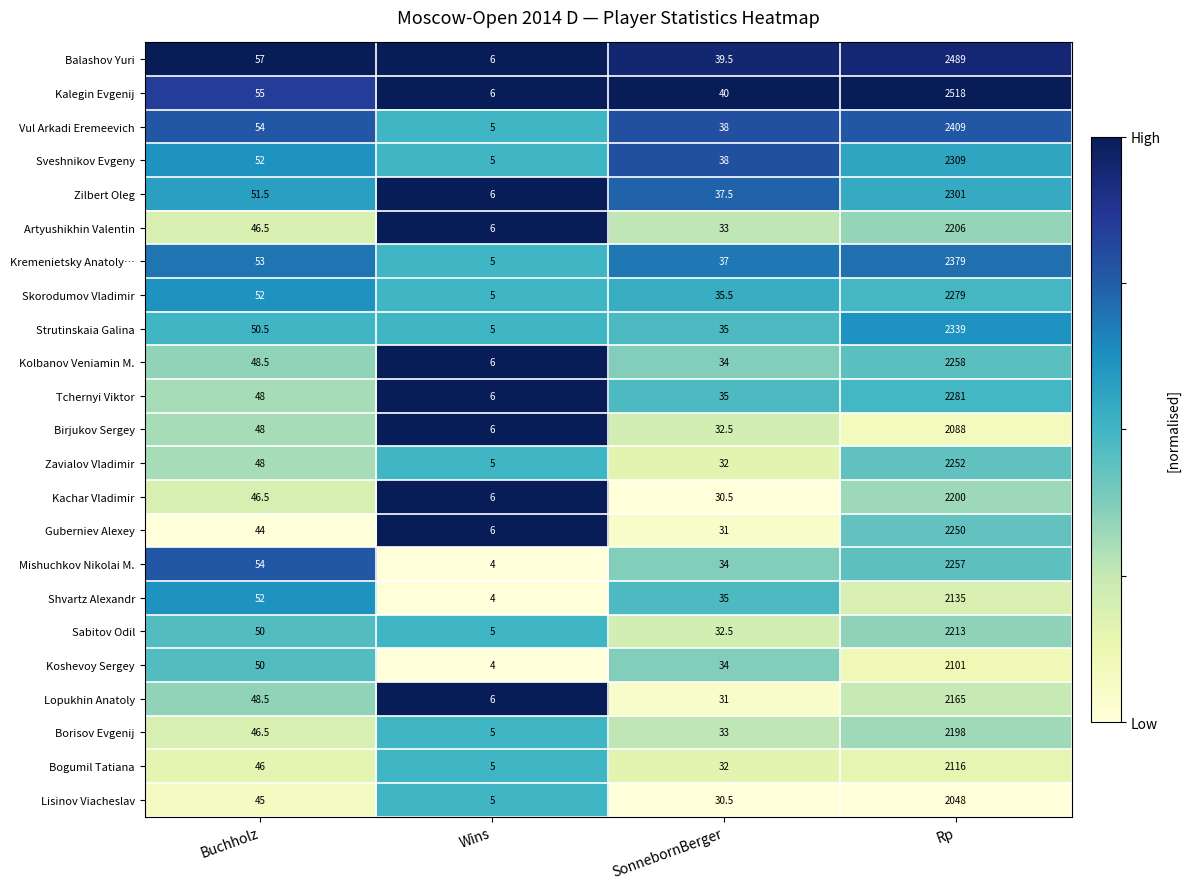

Which label corresponds to the smallest value in the chart?

Wins